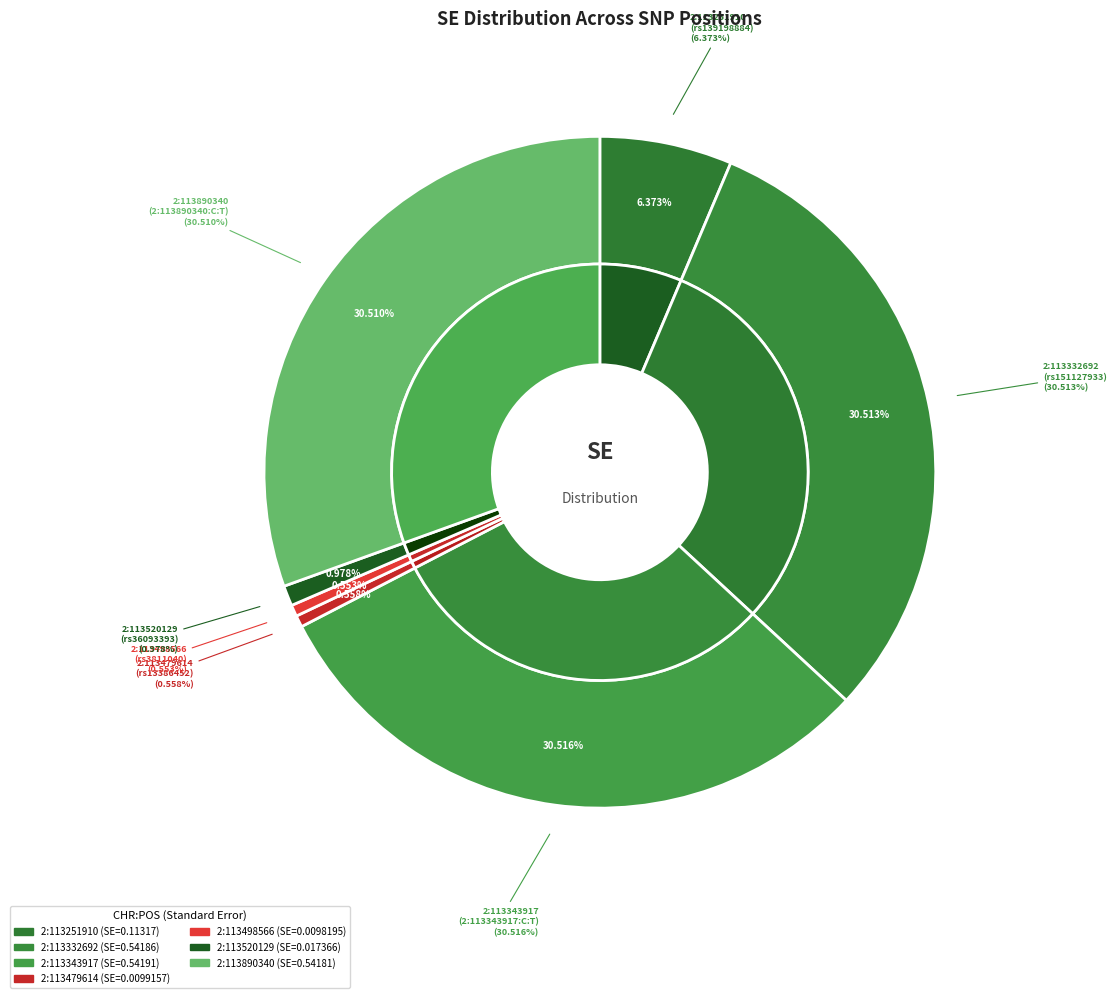

How many slices are in this pie chart?

7